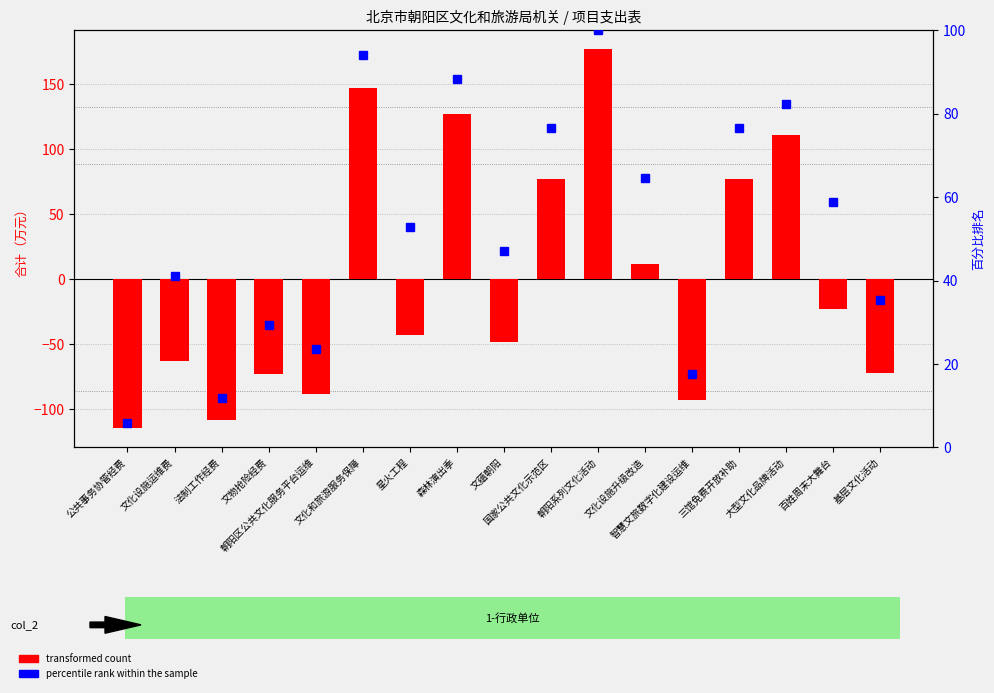

Which series has the largest range (max minus min)?

transformed count